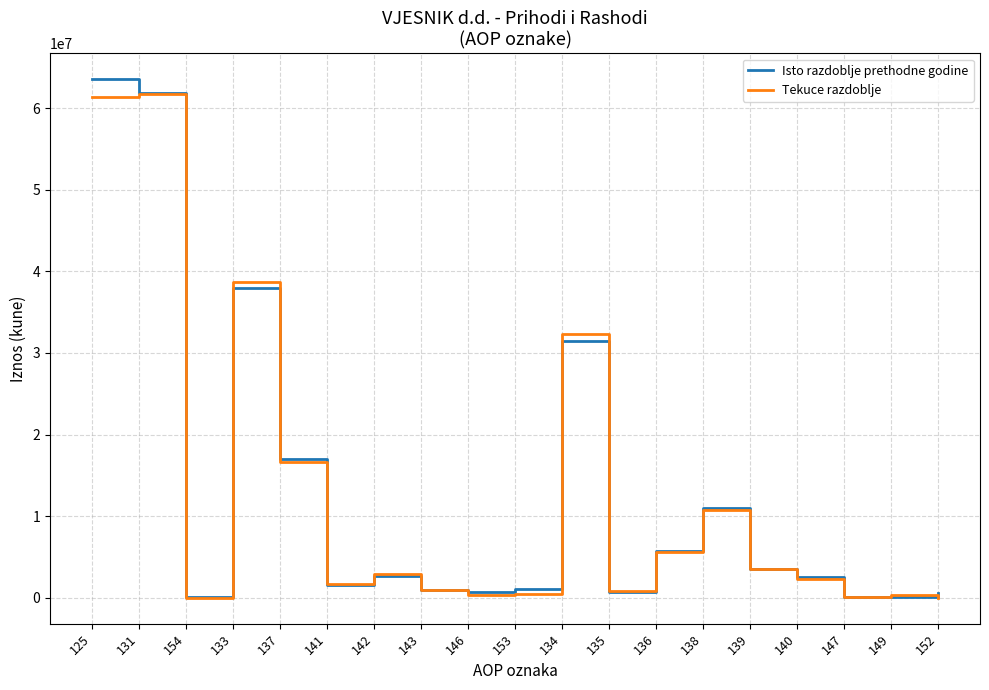

What is the highest value of the Isto razdoblje prethodne godine series?

63546282